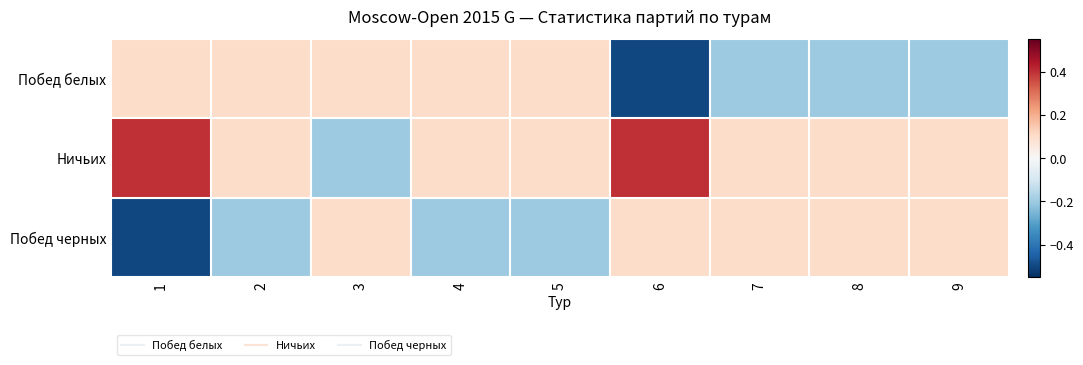

At which category is the sum across all series the highest?

2